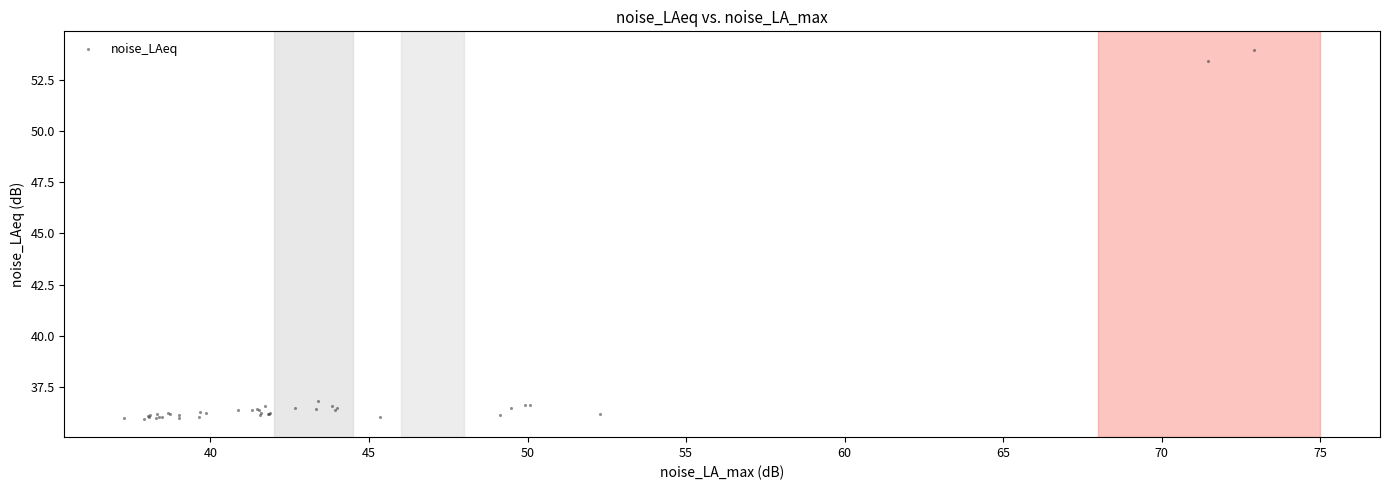

What Y value in the scatter plot is closest to 44?

36.8